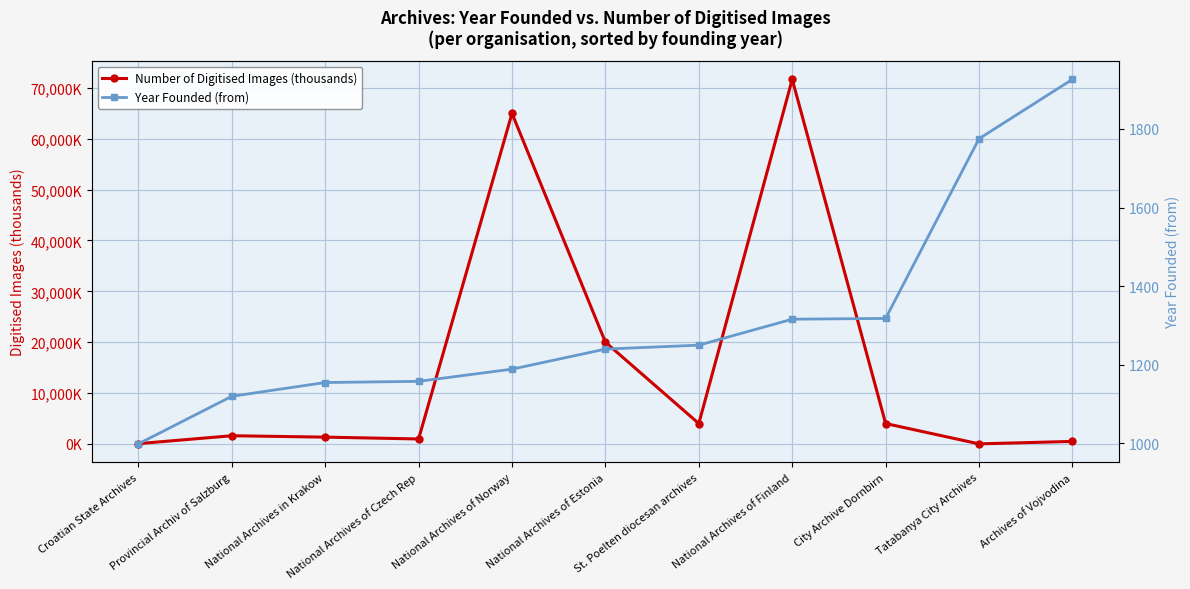

The value of Year Founded (from) at National Archives of Finland is 2150.0. True or false?

False